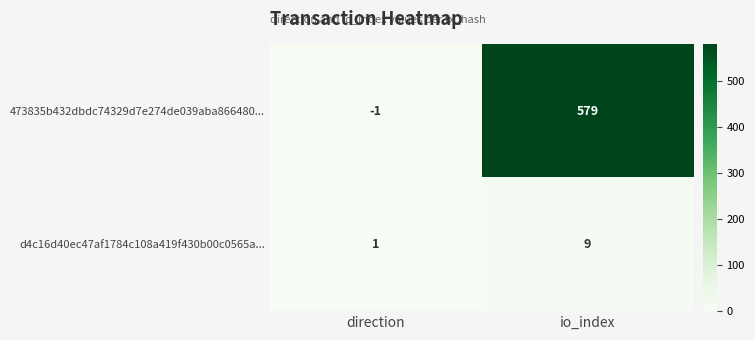

What is the difference between the highest and lowest values at io_index?

570